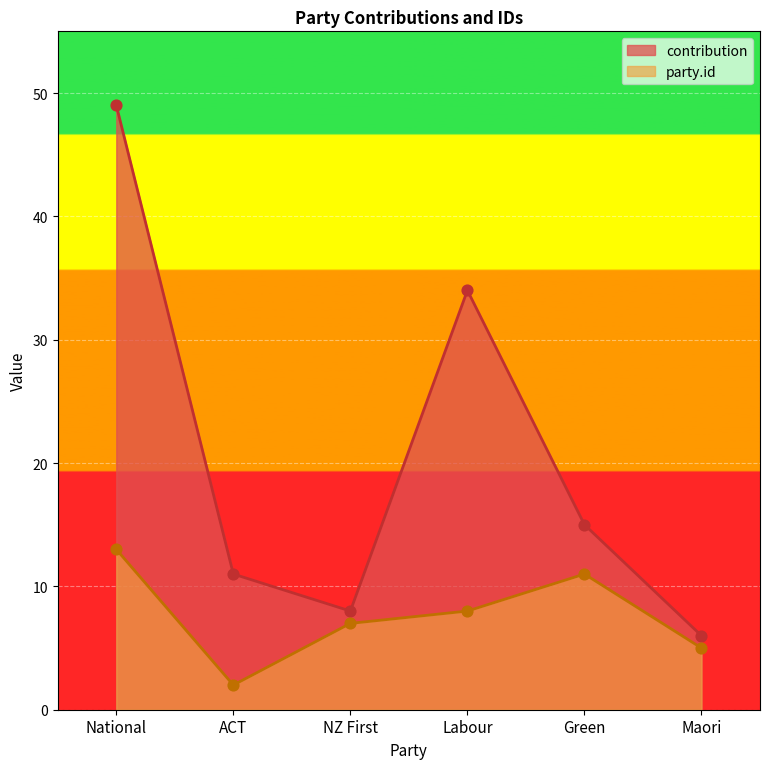

At how many categories does at least one series exceed 38?

1